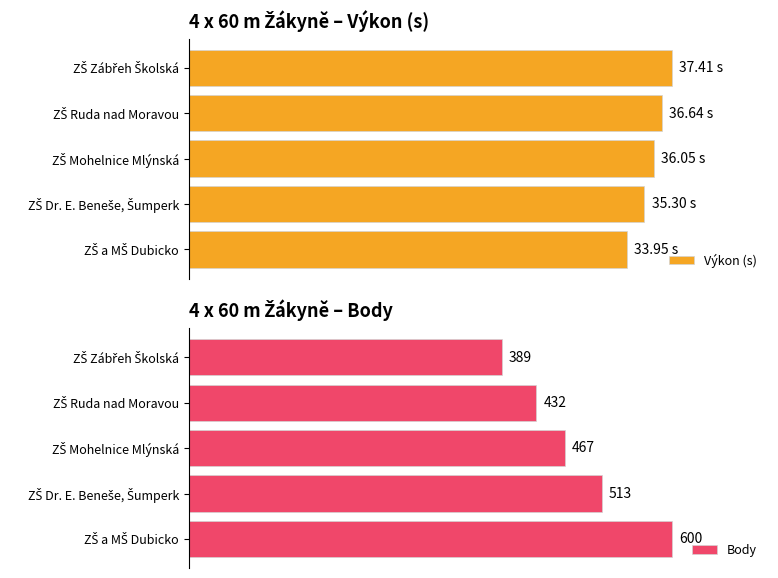

Which series has the widest spread of values?

Body